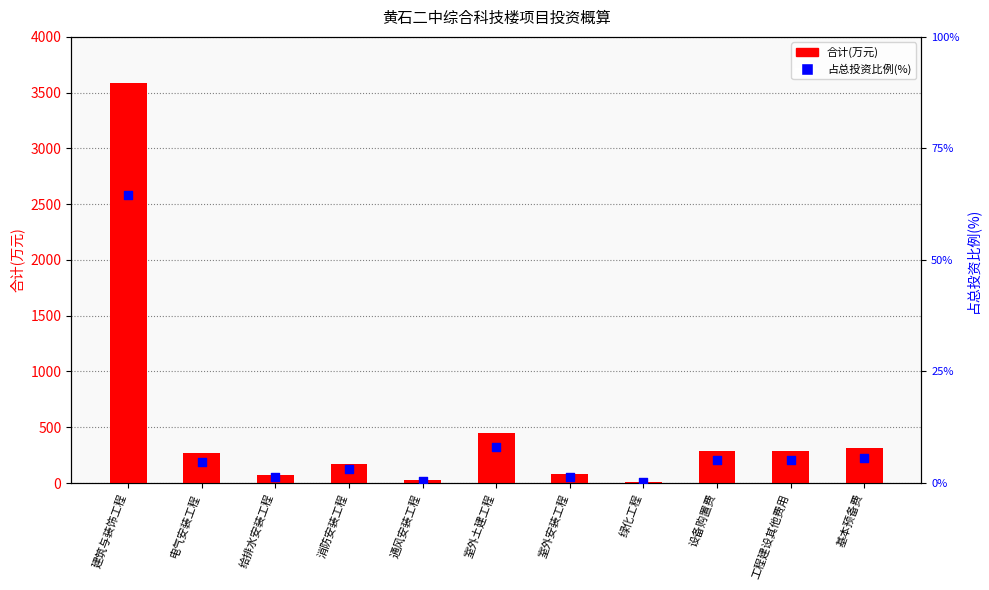

Which series reaches the maximum Y coordinate?

合计(万元)